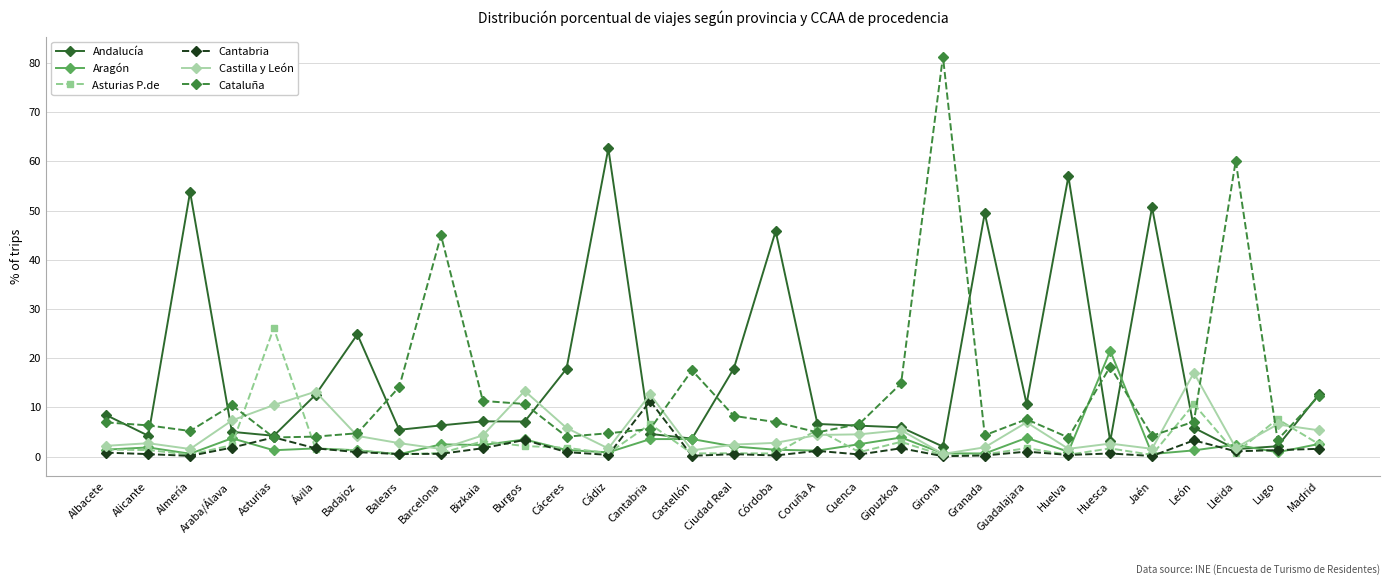

At Cantabria, list the series in order from largest to smallest.

Castilla y León, Cantabria, Asturias P.de, Cataluña, Andalucía, Aragón